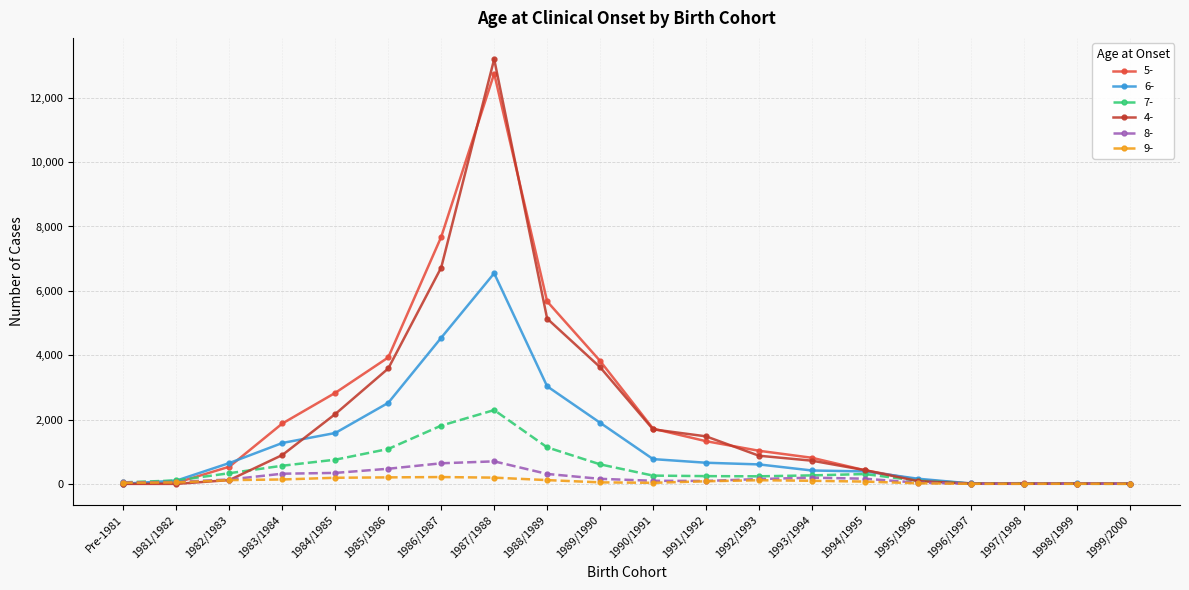

At which category is the sum across all series the highest?

1987/1988